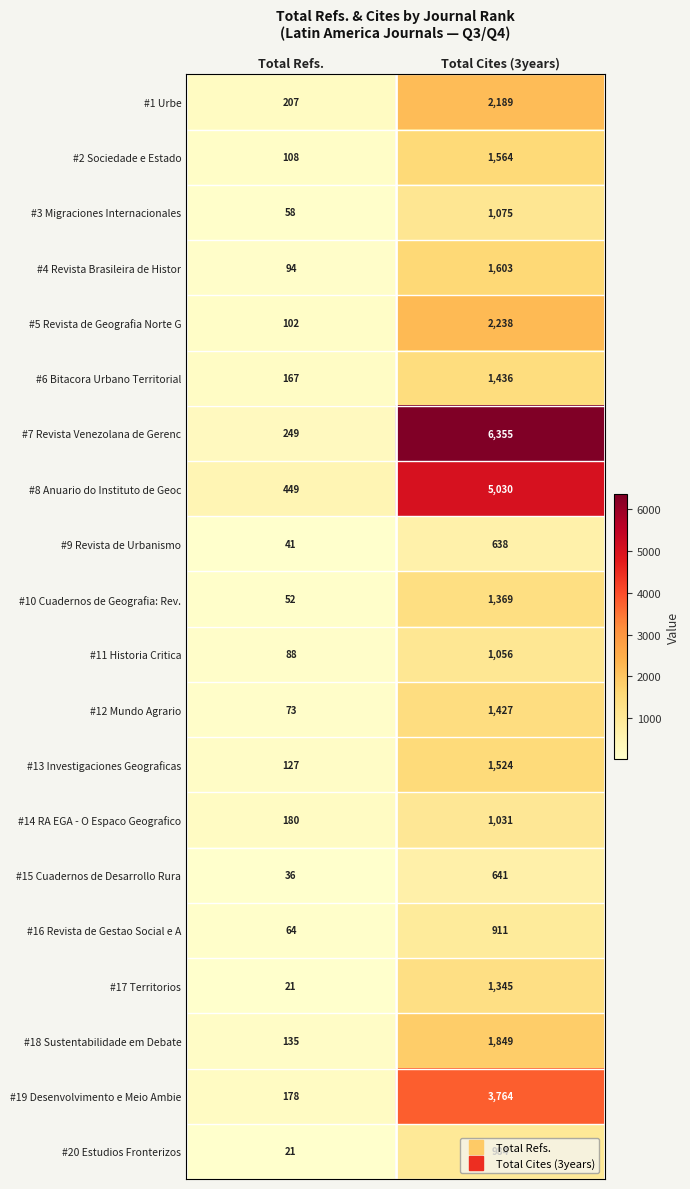

At Total Cites (3years), list the series in order from smallest to largest.

#9 Revista de Urbanismo, #15 Cuadernos de Desarrollo Rura, #16 Revista de Gestao Social e A, #20 Estudios Fronterizos, #14 RA EGA - O Espaco Geografico, #11 Historia Critica, #3 Migraciones Internacionales, #17 Territorios, #10 Cuadernos de Geografia: Rev., #12 Mundo Agrario, #6 Bitacora Urbano Territorial, #13 Investigaciones Geograficas, #2 Sociedade e Estado, #4 Revista Brasileira de Histor, #18 Sustentabilidade em Debate, #1 Urbe, #5 Revista de Geografia Norte G, #19 Desenvolvimento e Meio Ambie, #8 Anuario do Instituto de Geoc, #7 Revista Venezolana de Gerenc